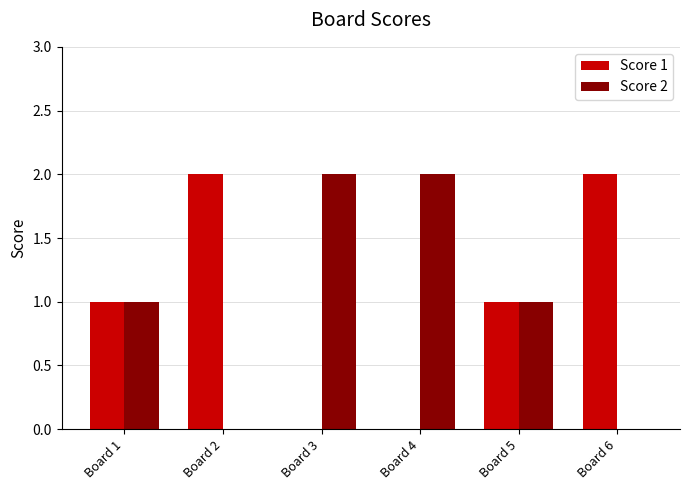

What is the total value across all series at Board 4?

2